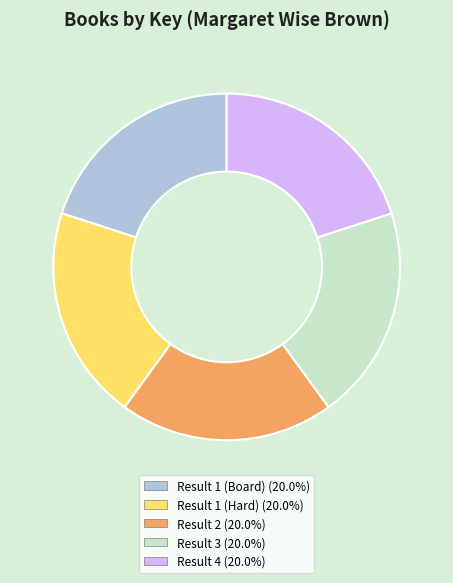

Is there any slice that represents more than half of the pie?

No